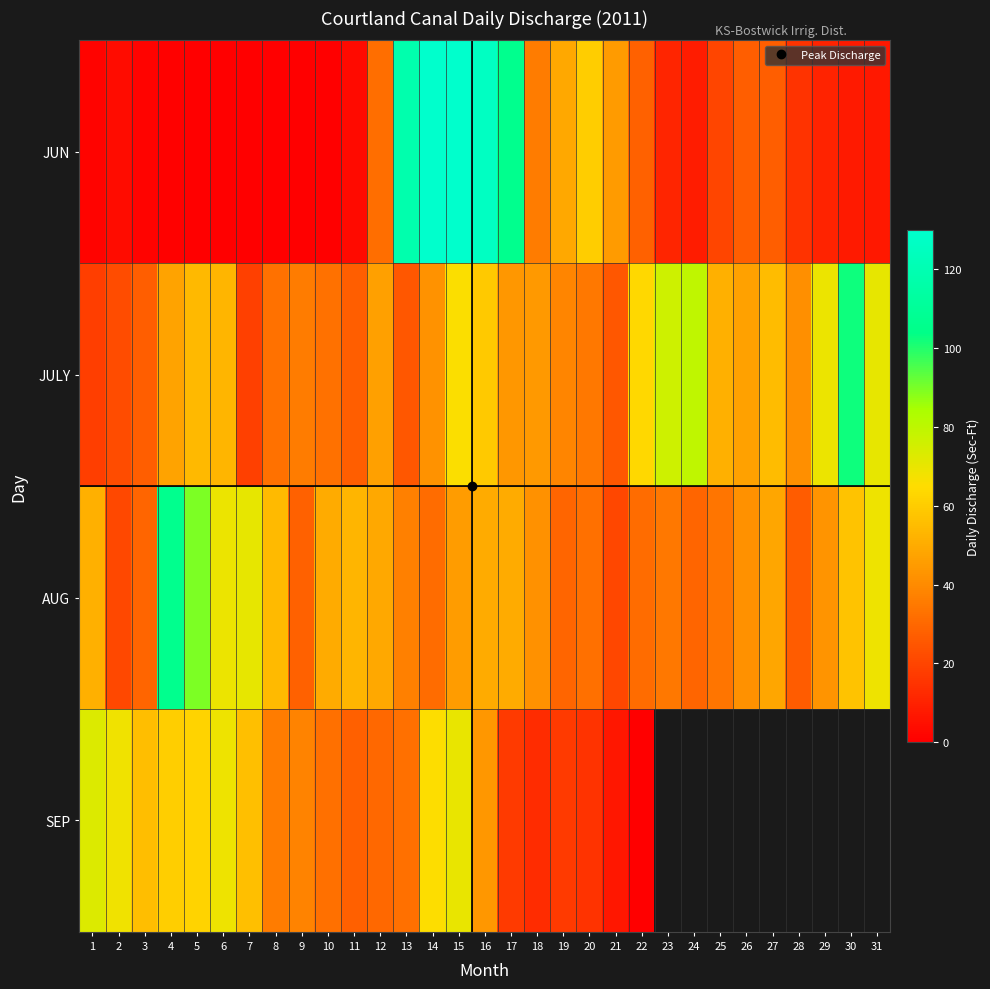

What value does the SEP series have at 17?

17.1